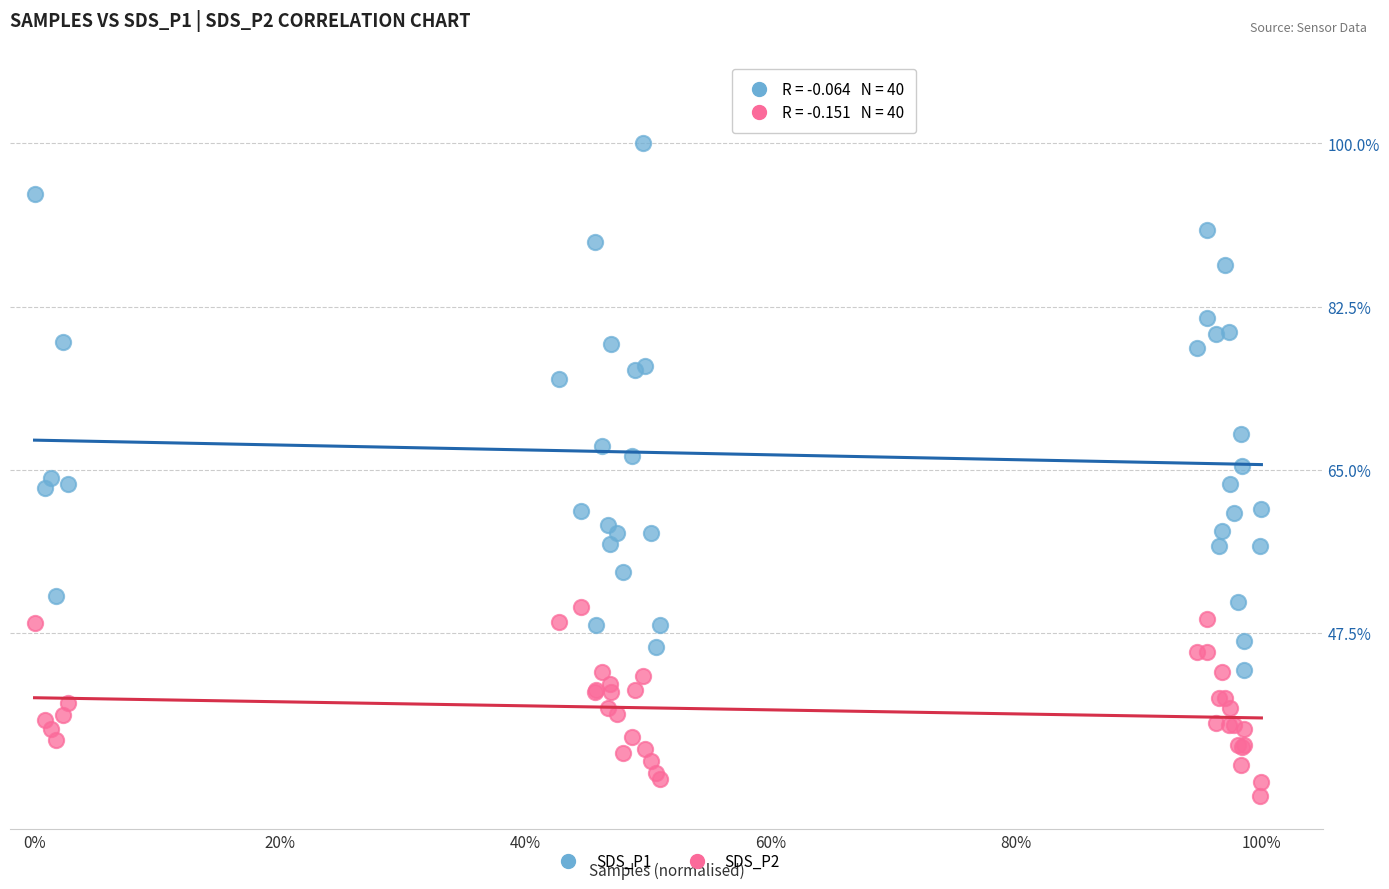

What are all the series names shown in the legend?

SDS_P1, SDS_P2